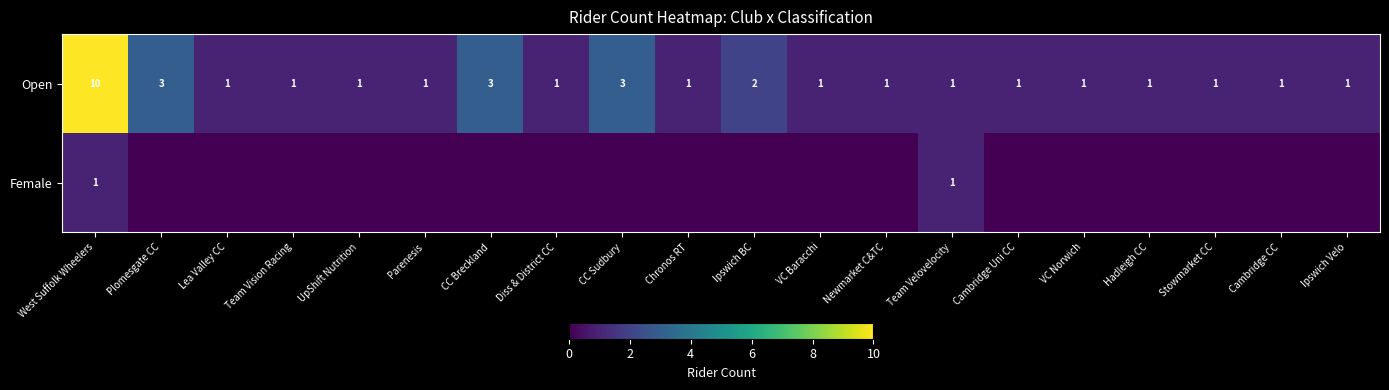

What is the sum of all Open values?

36